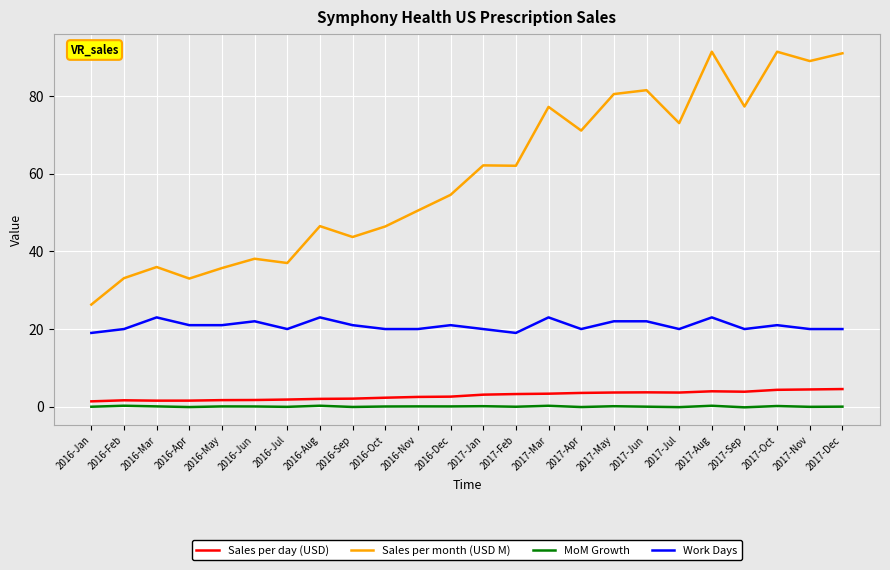

Which series has the largest total across all categories?

Sales per month (USD M)